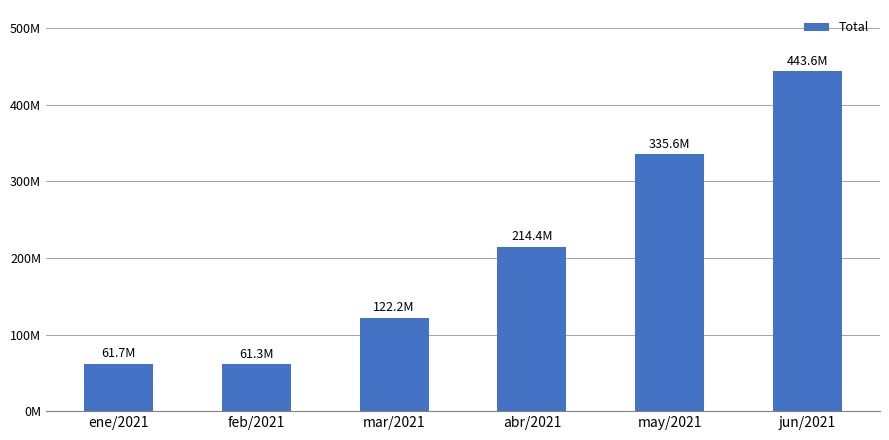

Are the bars horizontal?

No